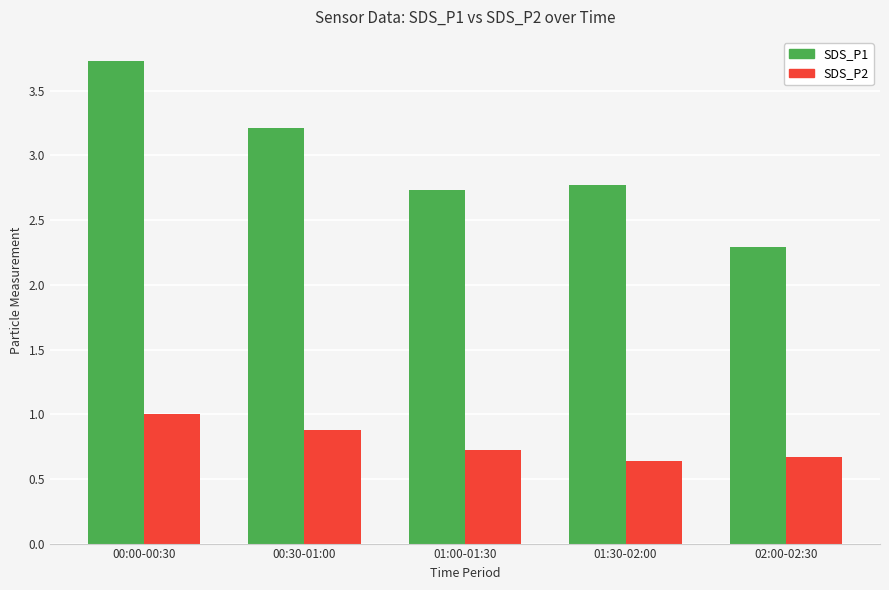

The value of SDS_P1 at 00:30-01:00 is 3.2. True or false?

True